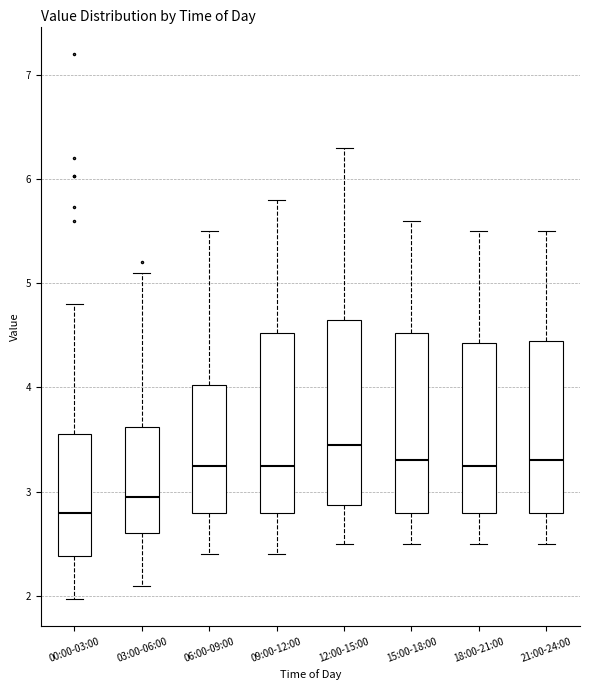

Reading left to right, read every box against the y-axis: the position of its median line, the range the box covers, and the ends of its whiskers. The values are not printed on the chart, so give them approximately, as read against the axis.

00:00-03:00: median 2.8, box 2.4 to 3.6, whiskers 2.0 to 4.8
03:00-06:00: median 3.0, box 2.6 to 3.6, whiskers 2.1 to 5.1
06:00-09:00: median 3.3, box 2.8 to 4.0, whiskers 2.4 to 5.5
09:00-12:00: median 3.3, box 2.8 to 4.5, whiskers 2.4 to 5.8
12:00-15:00: median 3.5, box 2.9 to 4.7, whiskers 2.5 to 6.3
15:00-18:00: median 3.3, box 2.8 to 4.5, whiskers 2.5 to 5.6
18:00-21:00: median 3.3, box 2.8 to 4.4, whiskers 2.5 to 5.5
21:00-24:00: median 3.3, box 2.8 to 4.5, whiskers 2.5 to 5.5